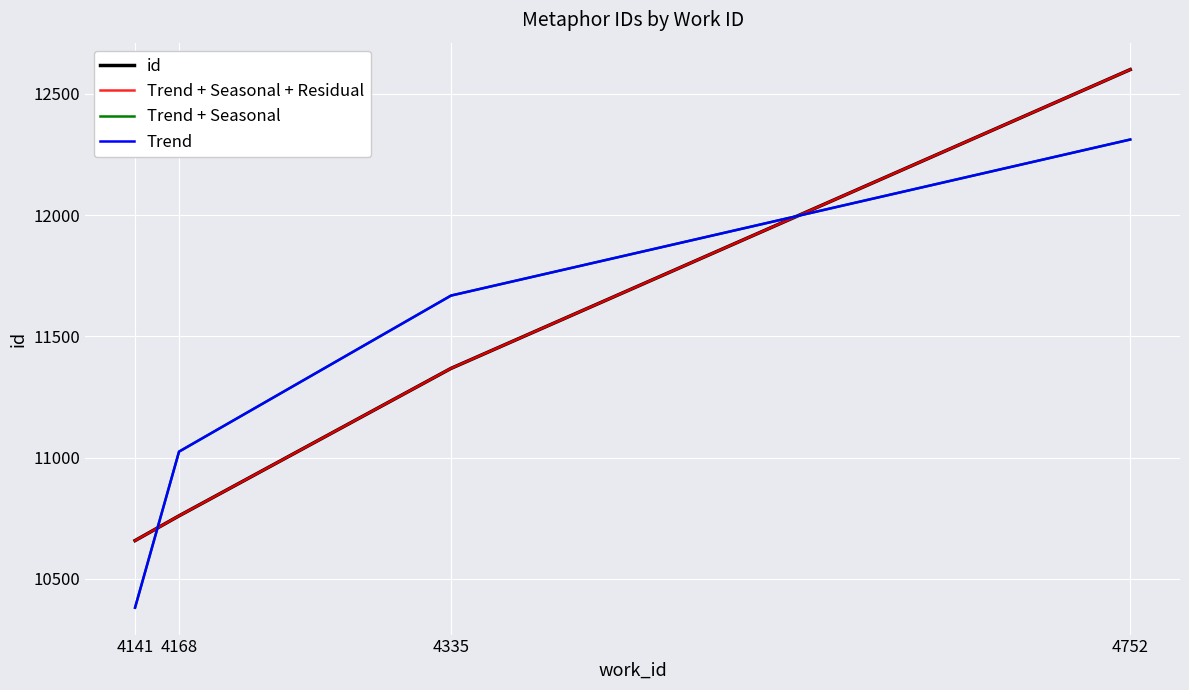

Reading left to right, what are all the values shown in this chart?

id: 10658.0	10760.0	11368.0	12600.0
Trend + Seasonal + Residual: 10658.0	10760.0	11368.0	12600.0
Trend + Seasonal: 10381.4	11024.8	11668.2	12311.6
Trend: 10381.4	11024.8	11668.2	12311.6